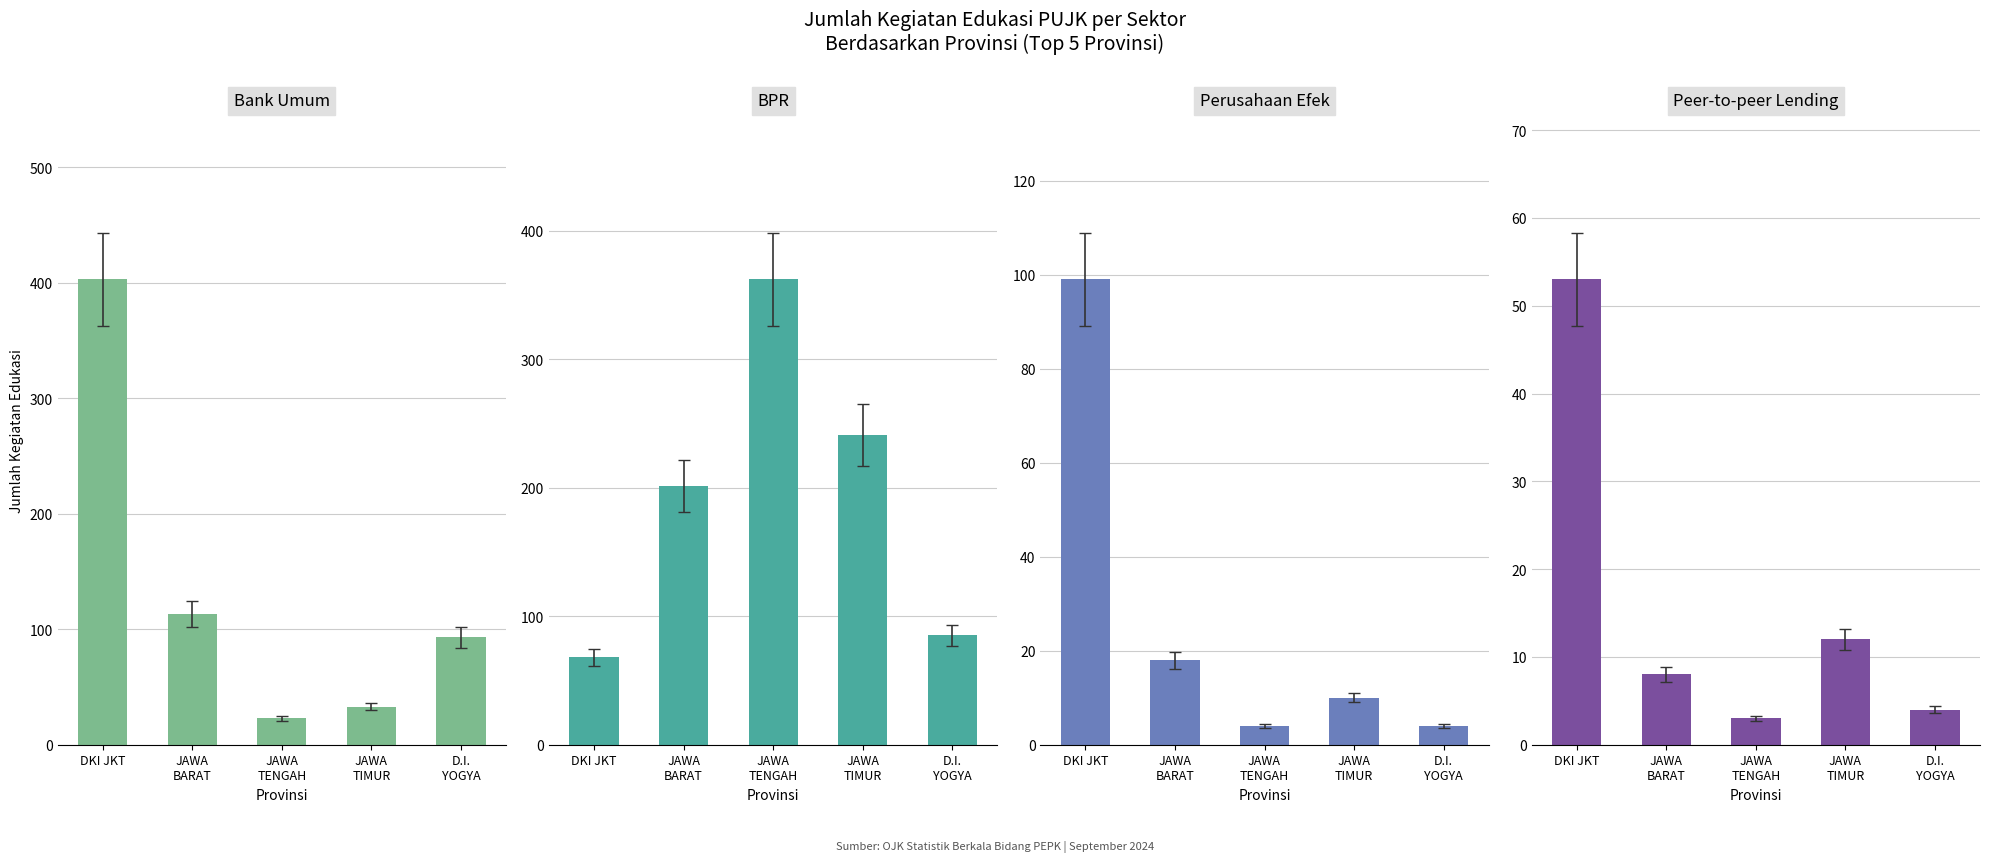

What is the difference between the maximum and minimum values in the Perusahaan Efek series?

95